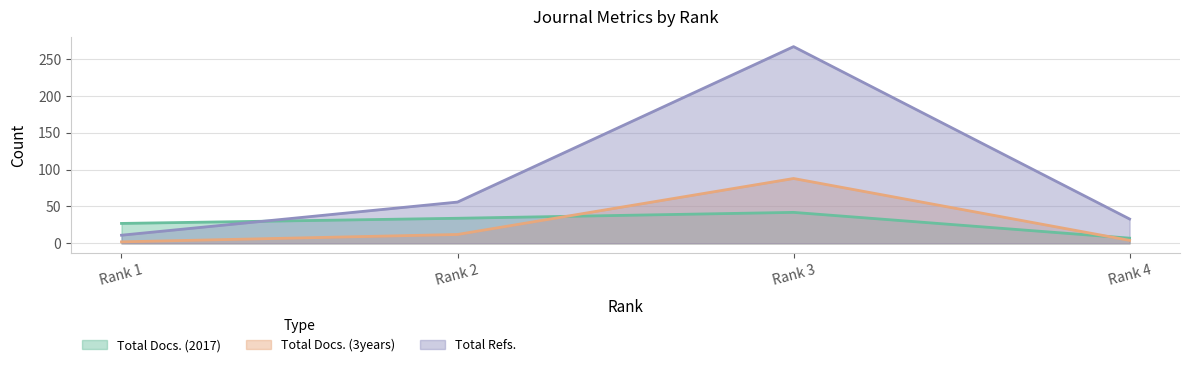

What is the smallest value displayed?

2